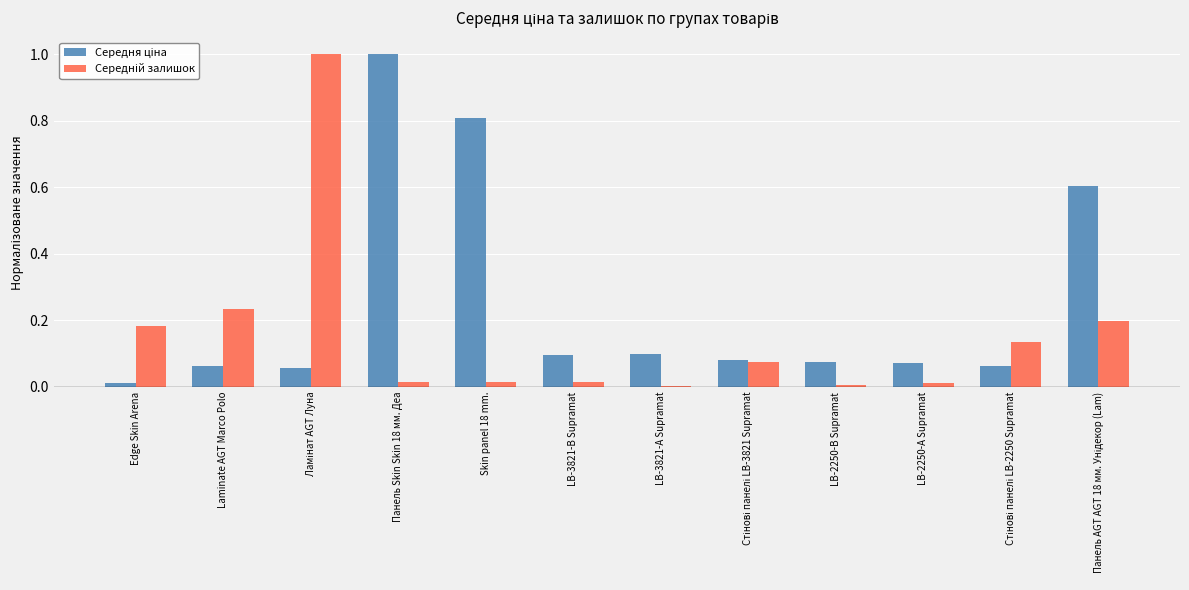

What is the maximum value shown in the chart?

1.0